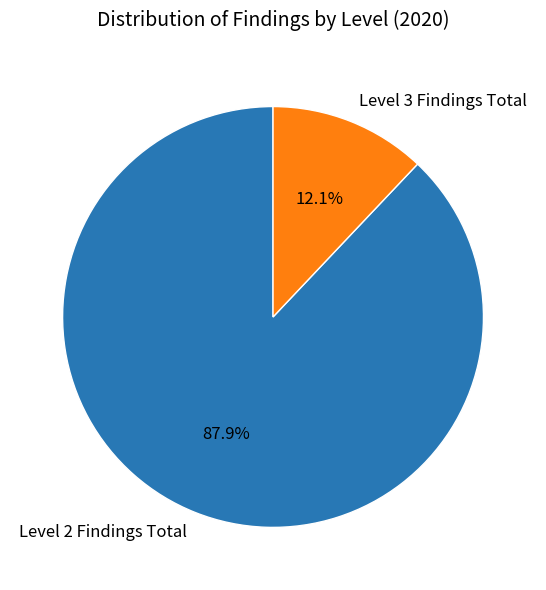

What percentage is NOT represented by Level 2 Findings Total?

12.1%